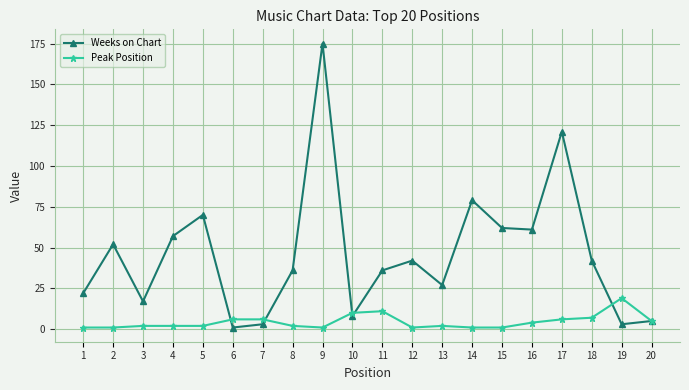

List the series in order of their peak value, lowest first.

Peak Position, Weeks on Chart